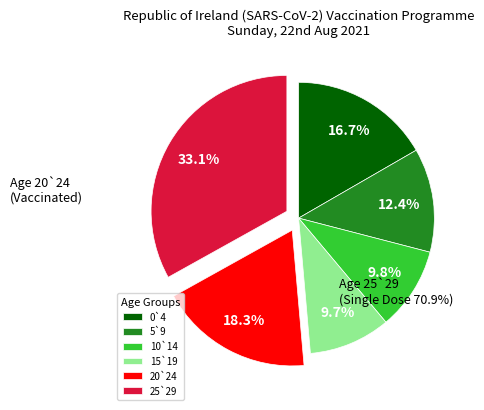

The 10`14 slice represents 22% of the pie. True or false?

False